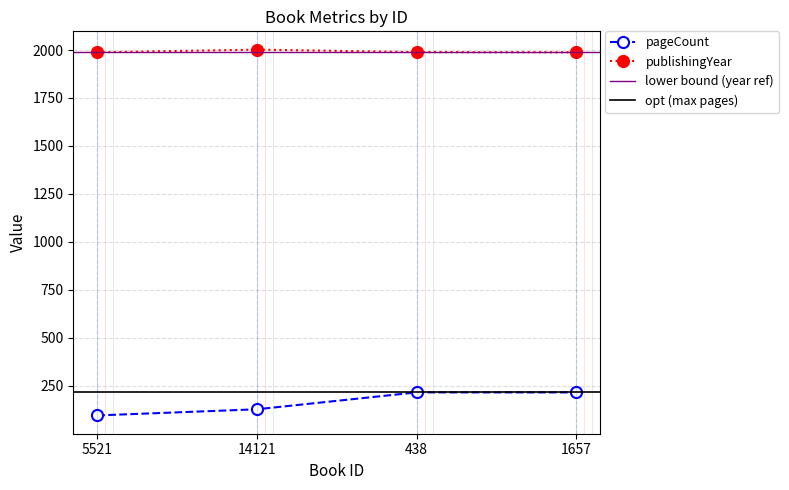

Read the publishingYear value at 438.

1989